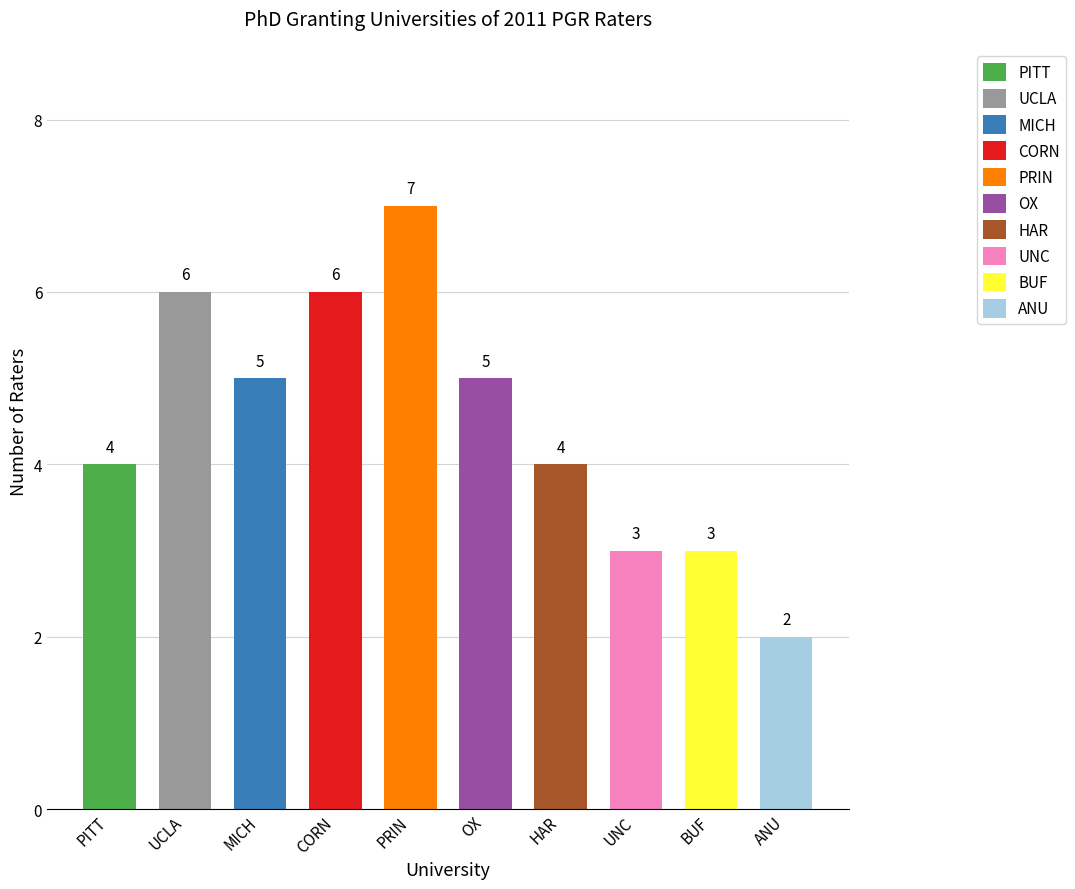

The chart shows a value of 7 at PRIN. True or false?

True